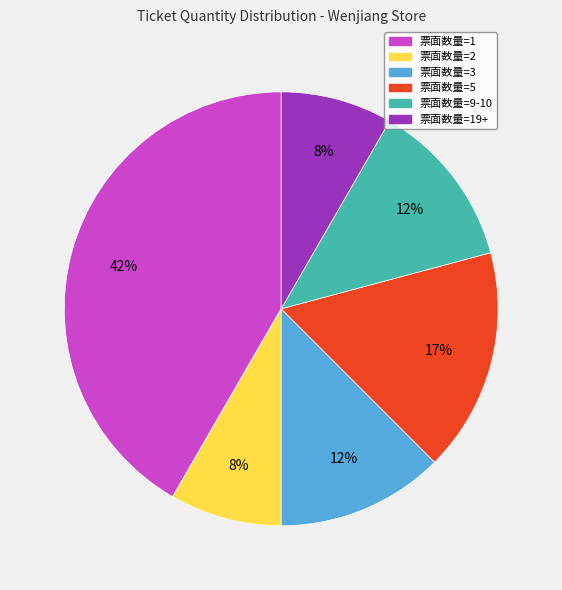

Is there any slice that represents more than half of the pie?

No